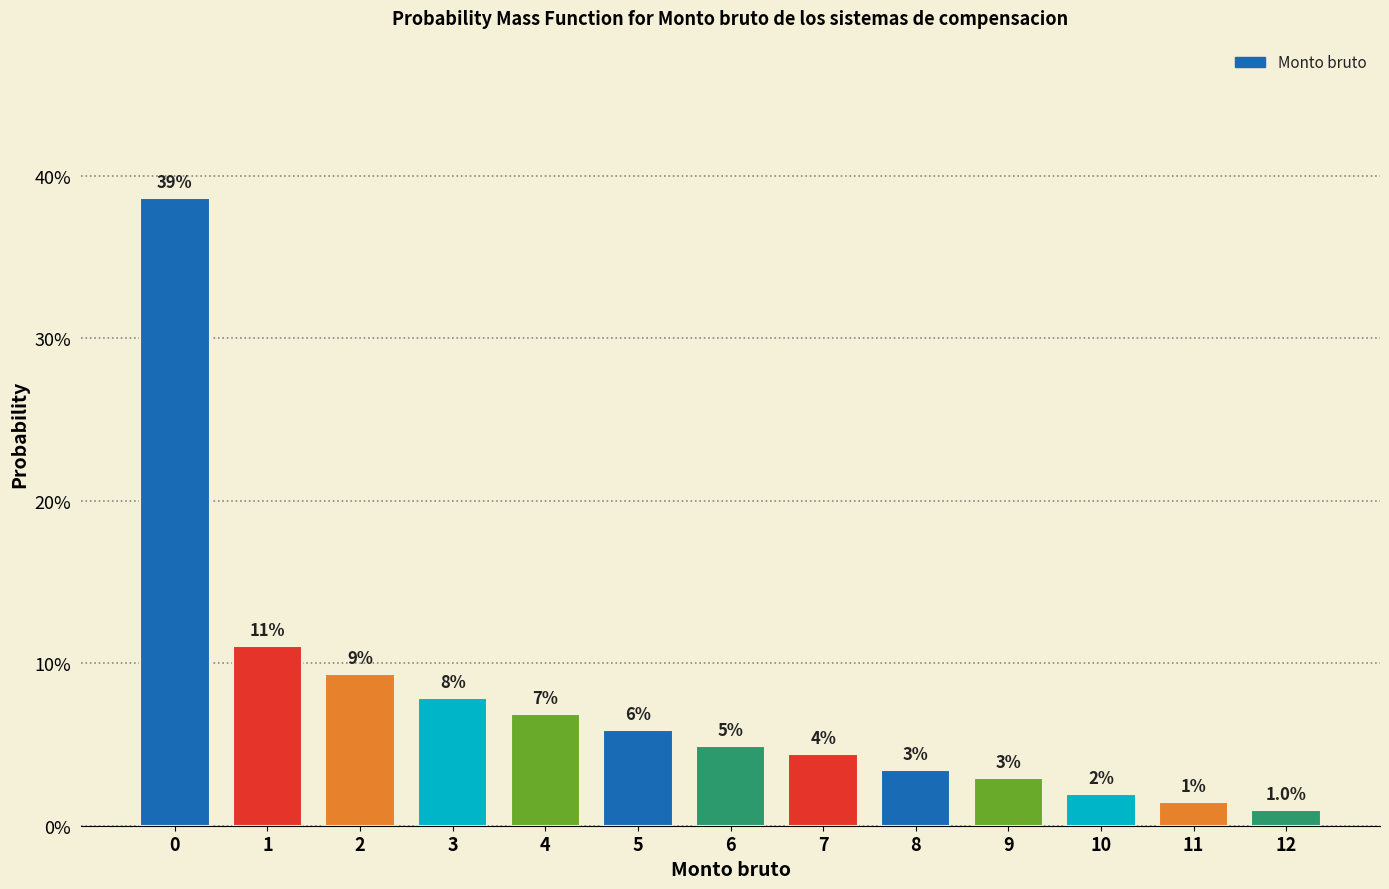

How many bars are there in total?

13